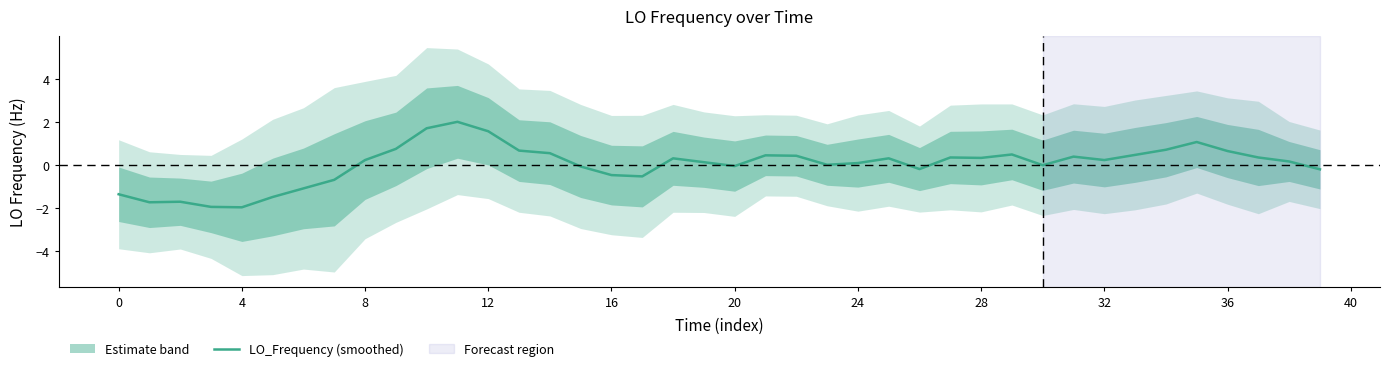

The chart shows a value of 0.8 at 29. True or false?

False